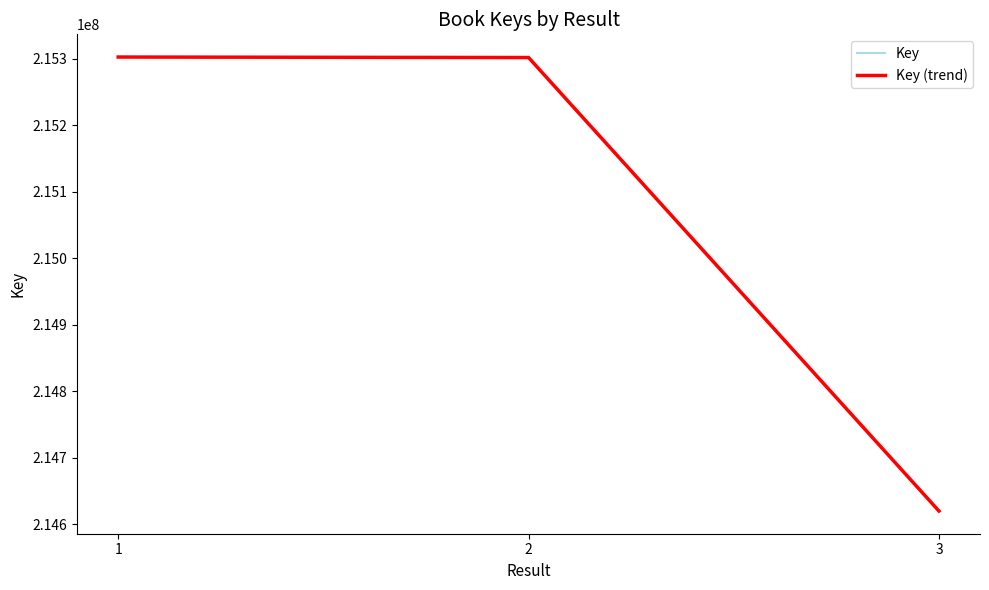

At which category is the sum across all series the highest?

1